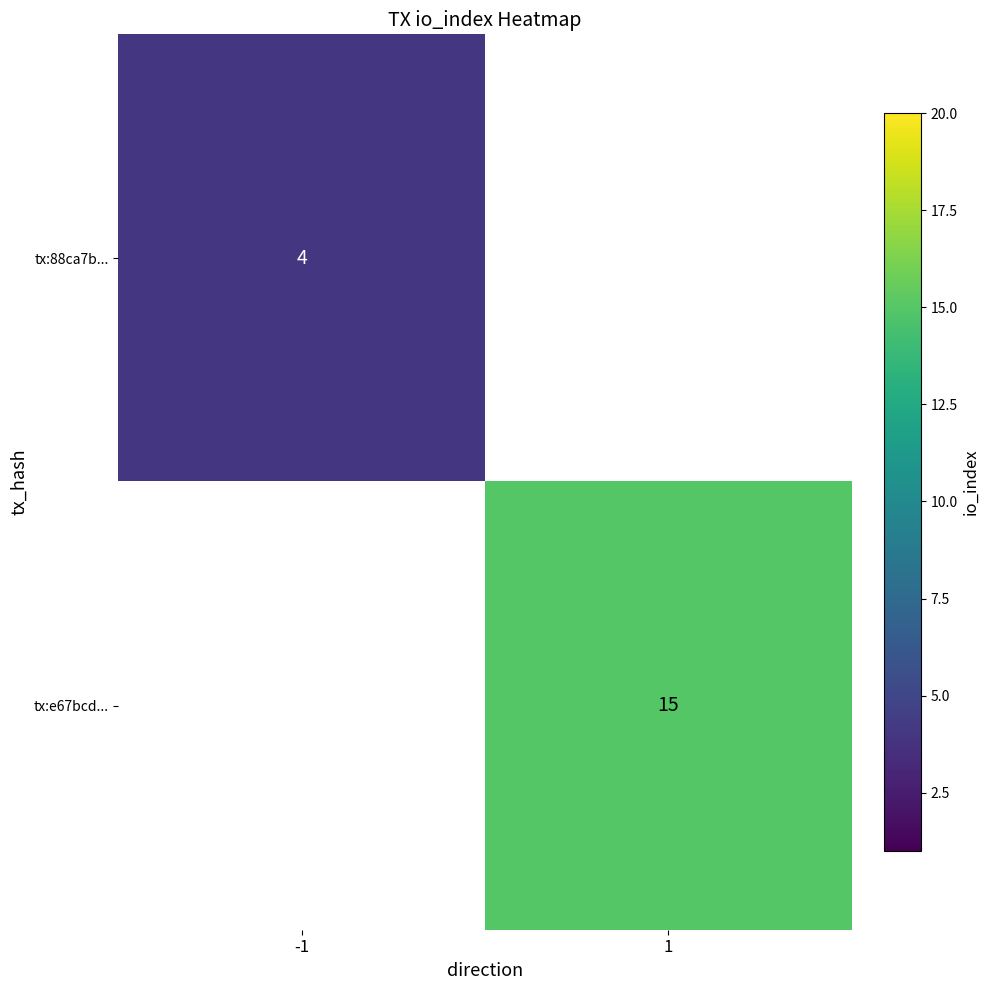

Is it true that tx:88ca7b... equals 4 at -1?

True